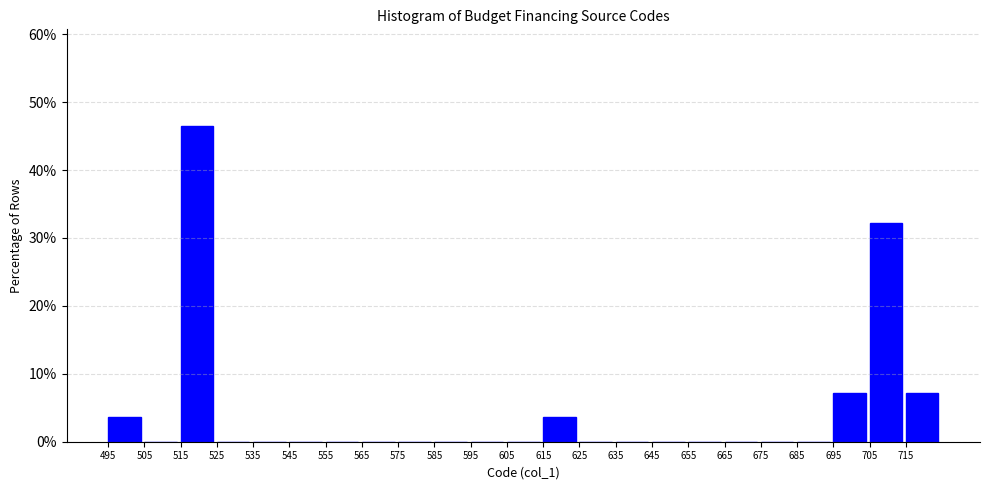

Reading left to right, transcribe this chart: for each bar, give the range it covers on the x-axis and its height. The values are not printed on the chart, so give them approximately, as read against the axis.

495 to 505: 4
505 to 515: 0
515 to 525: 46
525 to 535: 0
535 to 545: 0
545 to 555: 0
555 to 565: 0
565 to 575: 0
575 to 585: 0
585 to 595: 0
595 to 605: 0
605 to 615: 0
615 to 625: 4
625 to 635: 0
635 to 645: 0
645 to 655: 0
655 to 665: 0
665 to 675: 0
675 to 685: 0
685 to 695: 0
695 to 705: 7
705 to 715: 32
715 to 725: 7